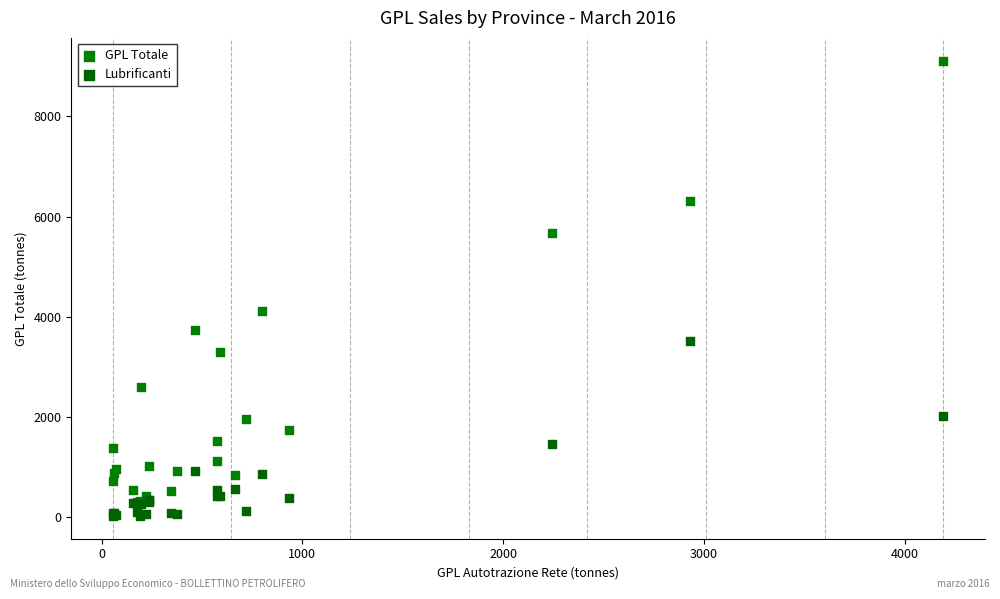

Which series reaches the minimum Y coordinate?

Lubrificanti